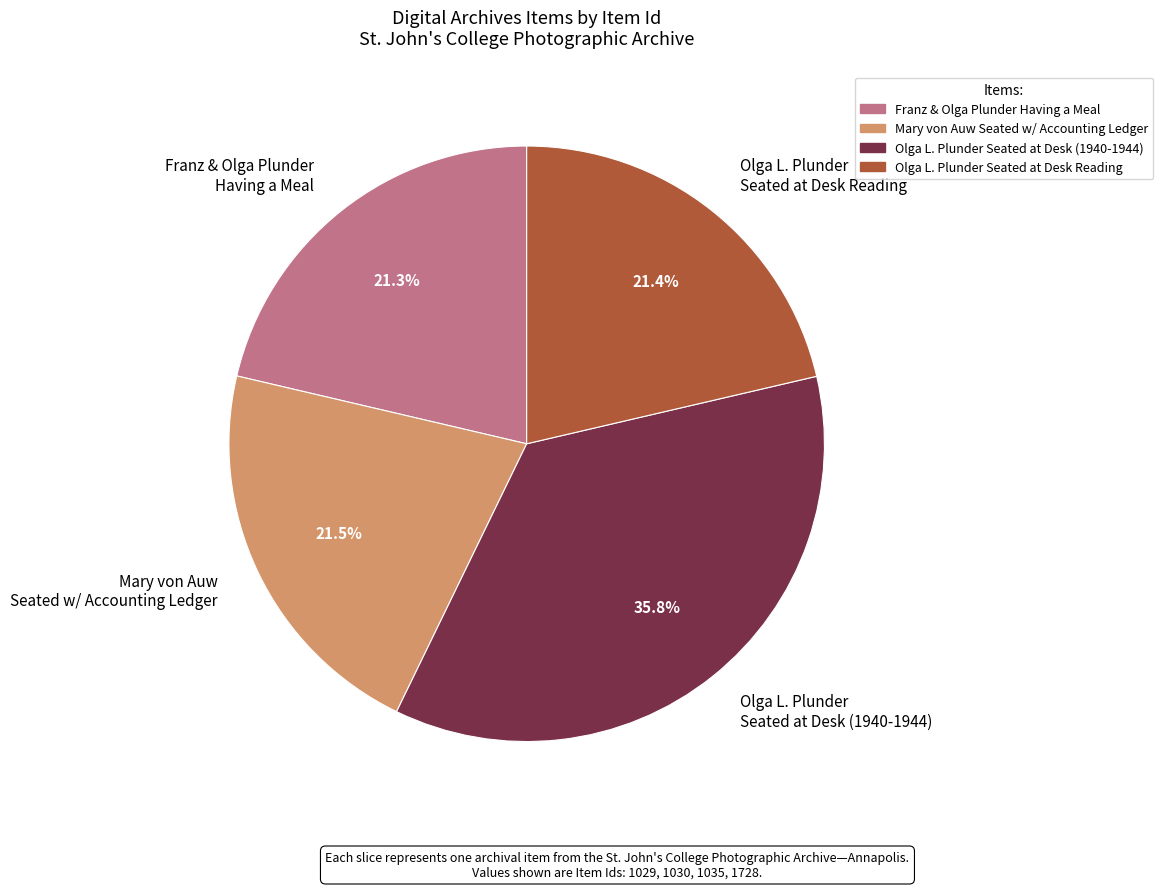

Approximately how many times larger is the value at Olga L. Plunder Seated at Desk (1940-1944) compared to Olga L. Plunder Seated at Desk Reading?

1.7